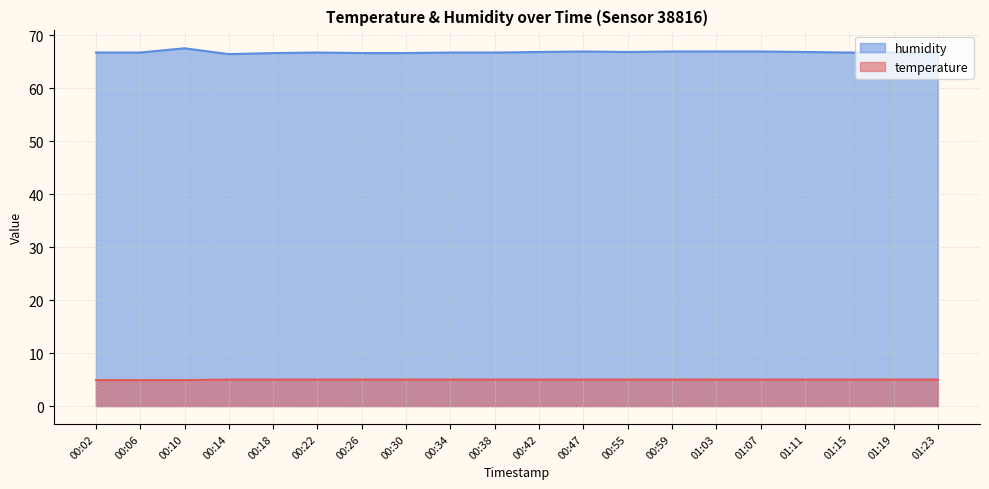

What position from the right is 00:30?

13